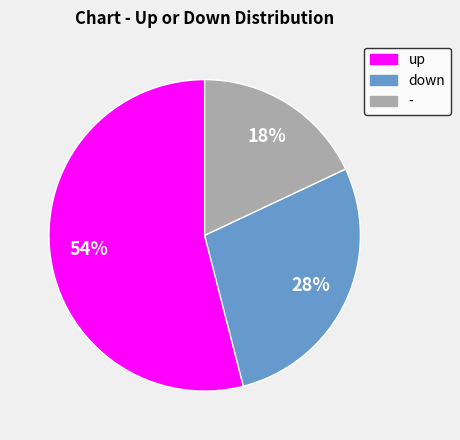

Does down represent more than half of the total?

No